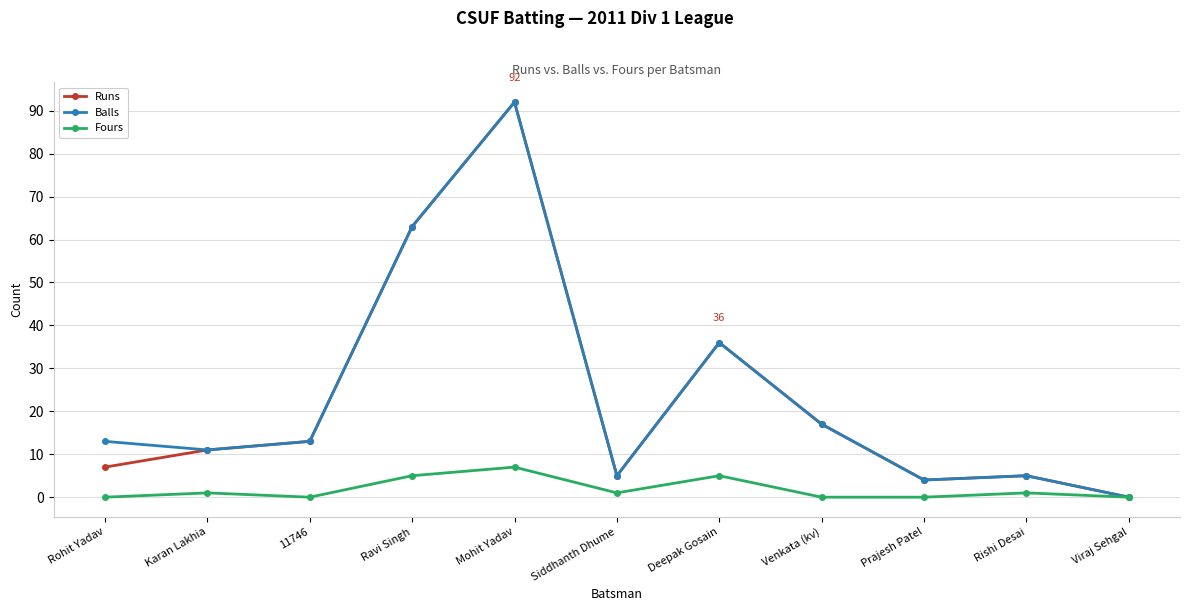

Where is Balls nearest to the value 46?

Deepak Gosain